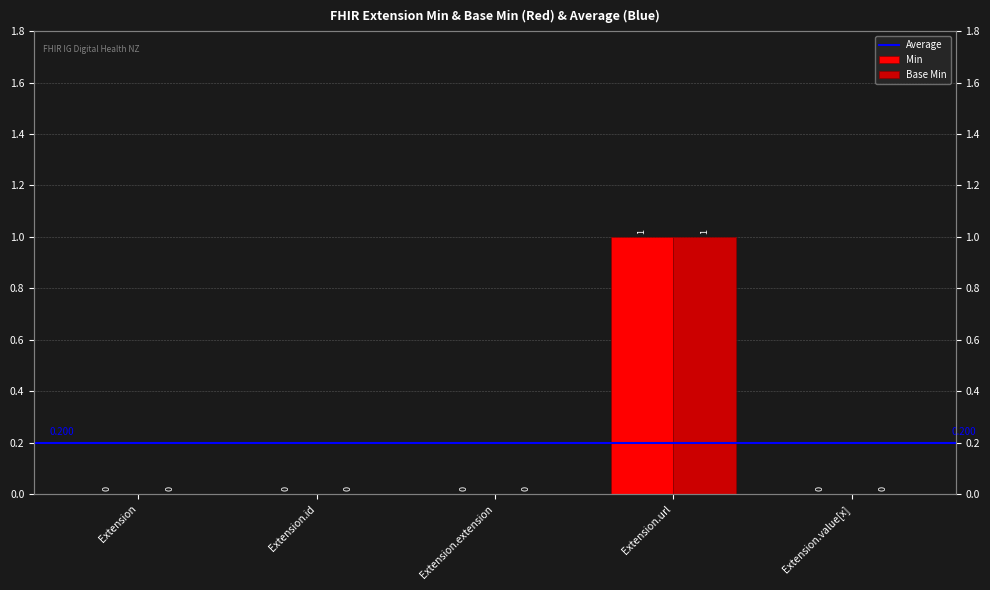

At Extension.url, list the series in order from largest to smallest.

Min, Base Min